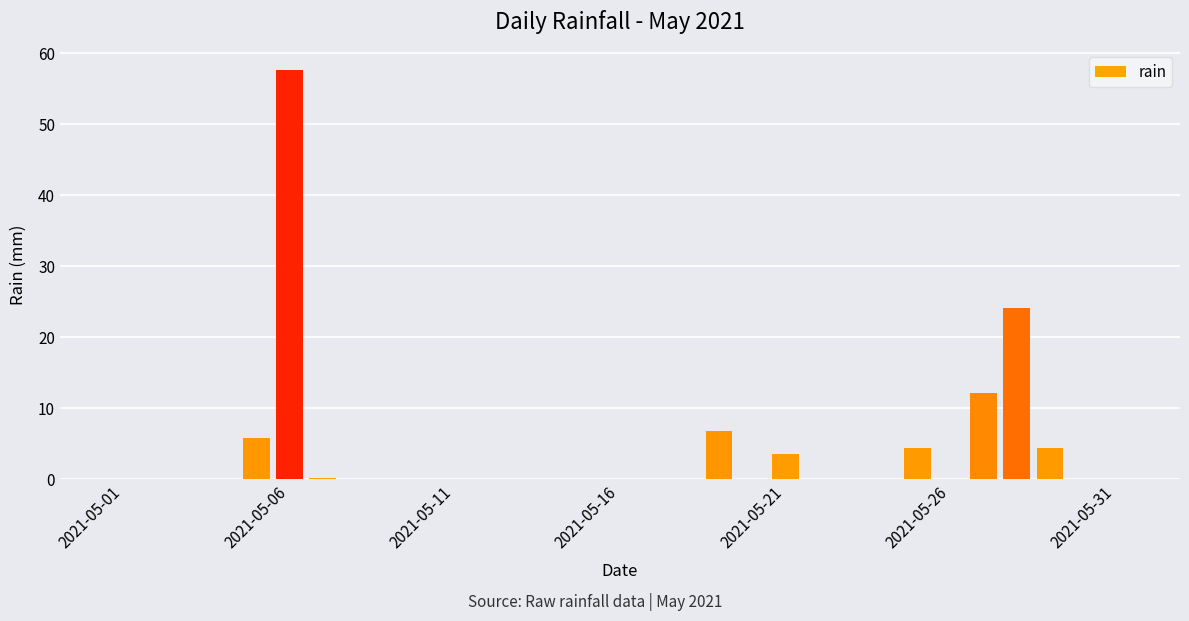

What is the maximum value shown in the chart?

57.6